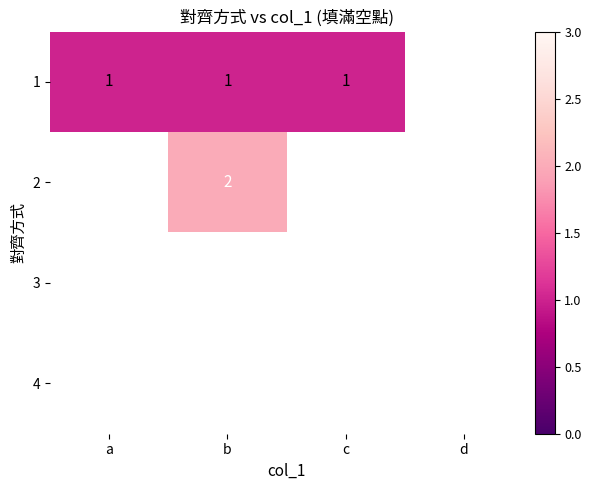

The 1 series shows 2 at a. True or false?

False